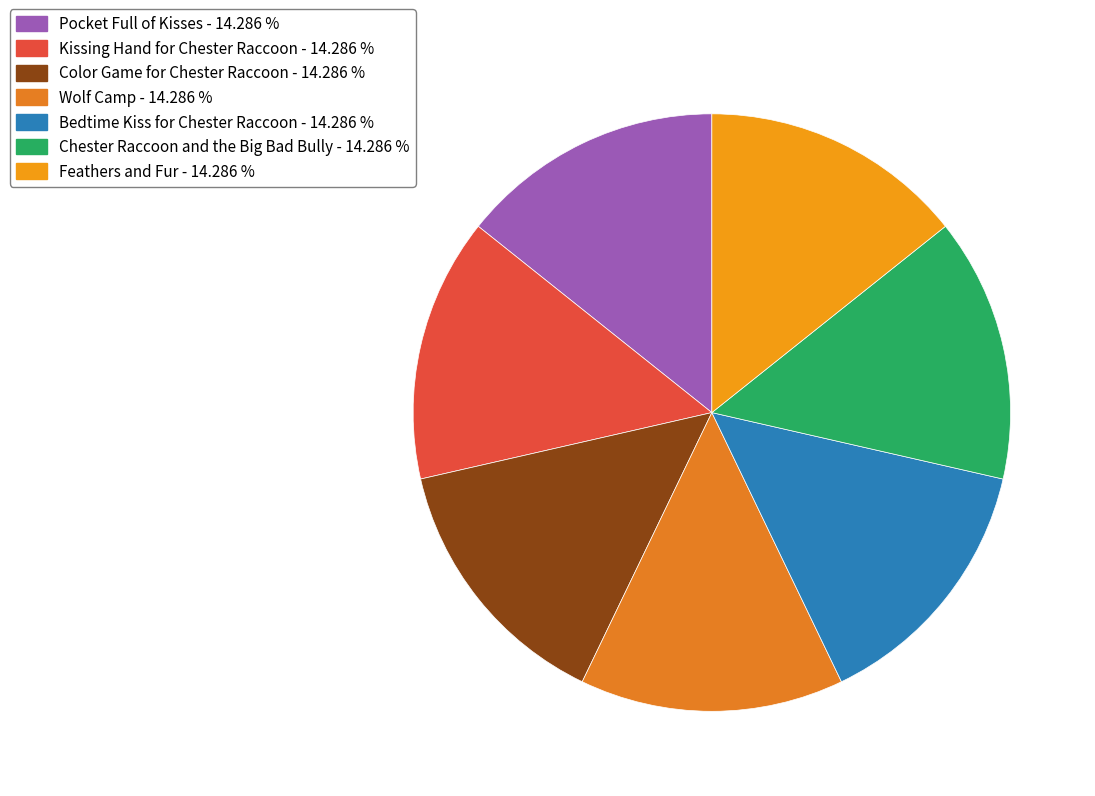

Is the sum of Wolf Camp and Color Game for Chester Raccoon greater than half?

No